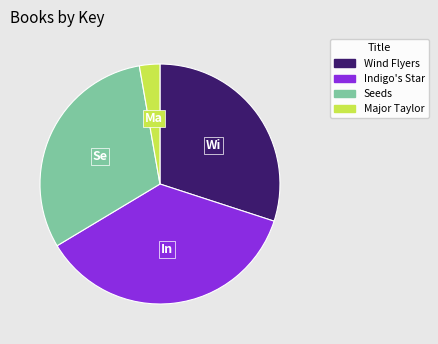

Is the sum of Seeds and Major Taylor greater than half?

No